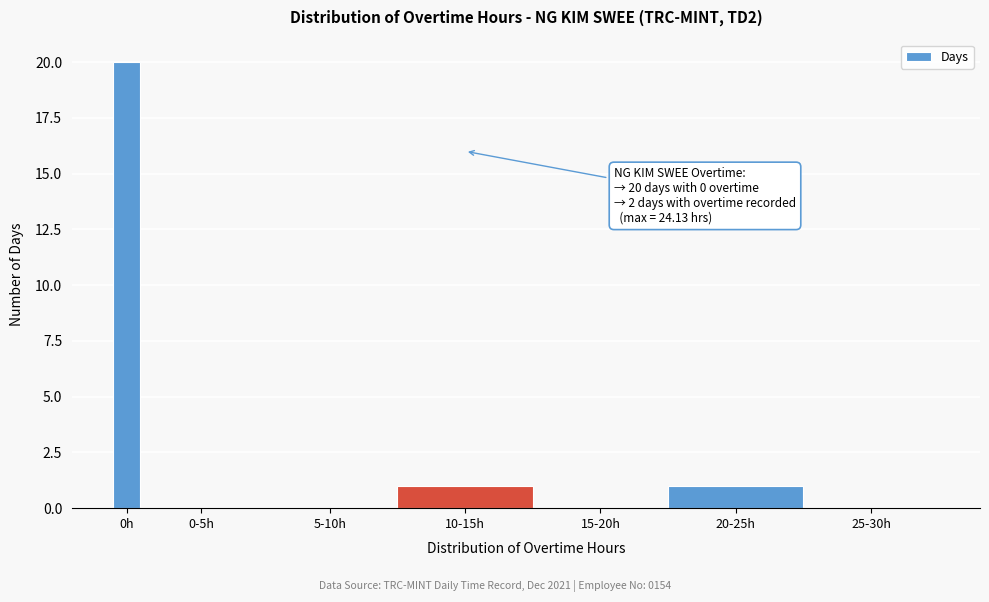

Reading left to right, list all the values displayed in this chart.

0h=20	0-5h=0	5-10h=0	10-15h=1	15-20h=0	20-25h=1	25-30h=0